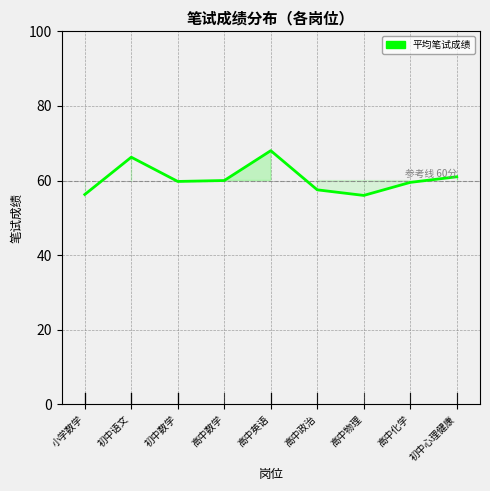

What is the approximate value at 高中化学?

59.5